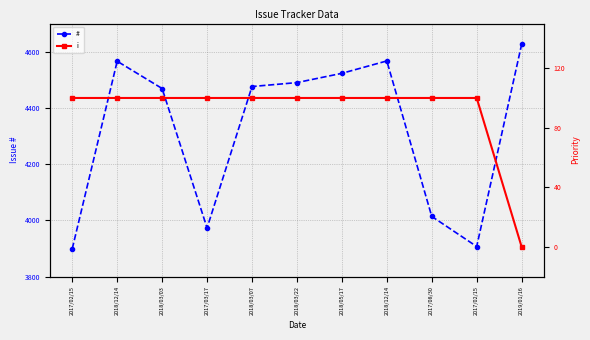

True or false: i and # cross at least once.

False